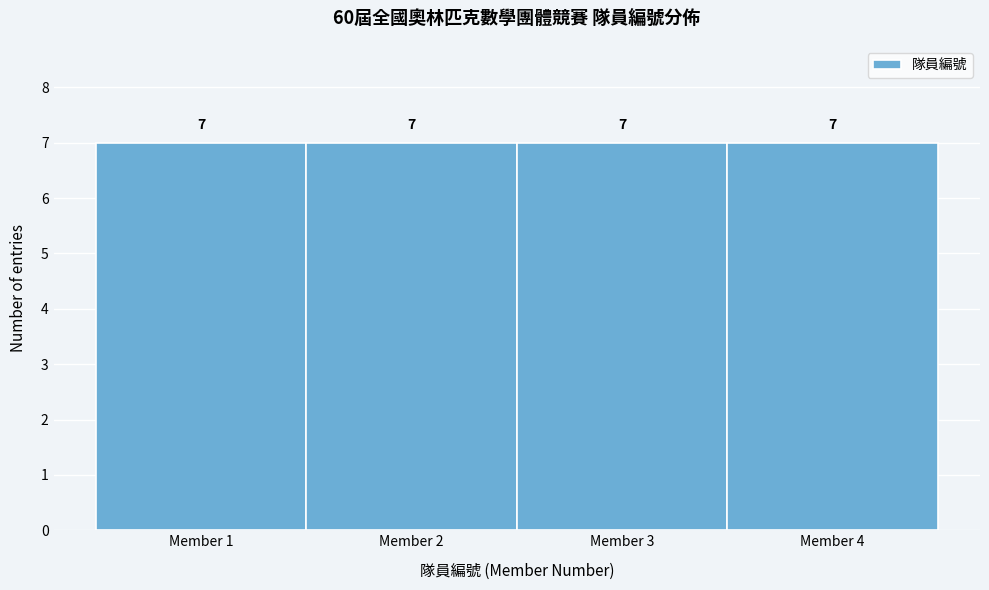

How tall is the bar that spans 0.5 to 1.5 on the x-axis?

7